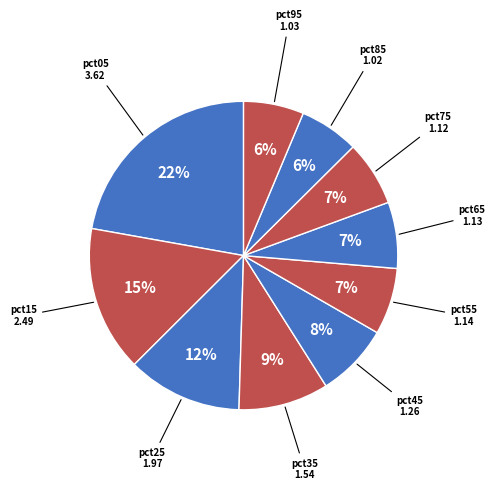

How many slices are in this pie chart?

10